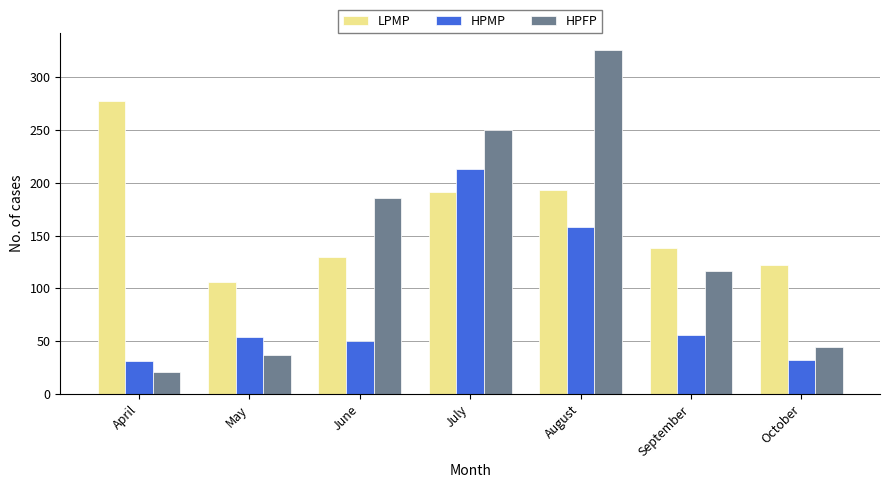

What are all the series names shown in the legend?

LPMP, HPMP, HPFP